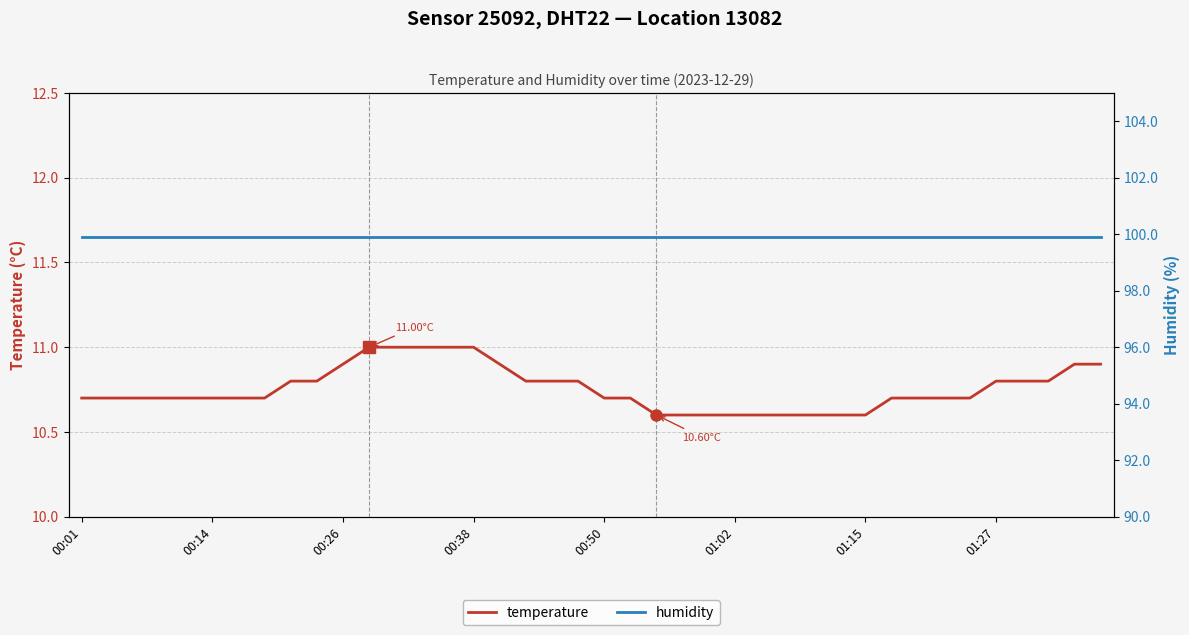

What is the approximate value of temperature at 19?

10.8